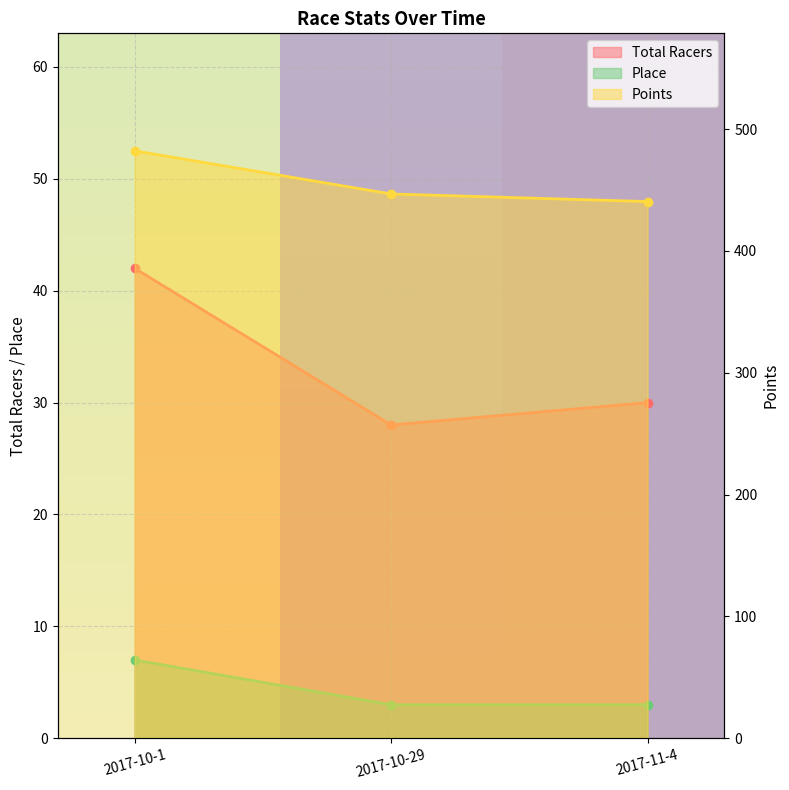

The value of Total Racers at 2017-10-1 is 42.0. True or false?

True